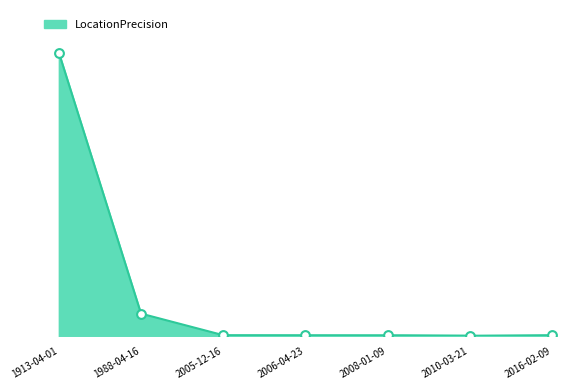

Between 2005-12-16 and 2010-03-21, which is larger?

2005-12-16